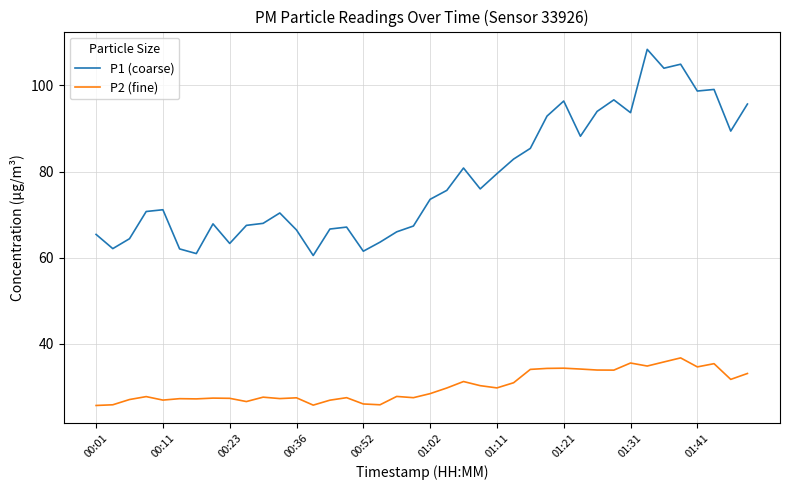

Which series has the largest total across all categories?

P1 (coarse)